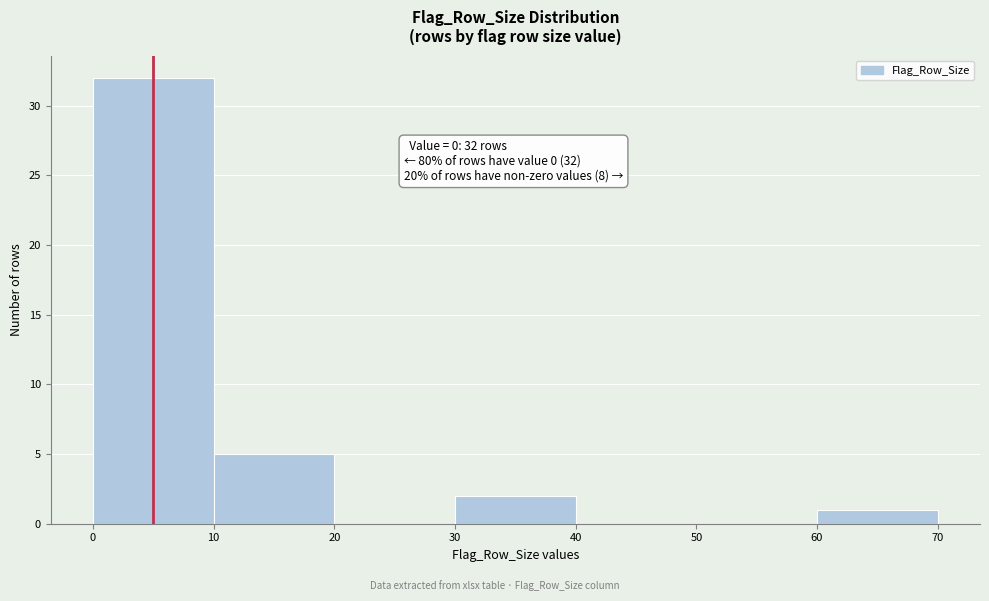

Over which range of the x-axis is the bar tallest?

0 to 10